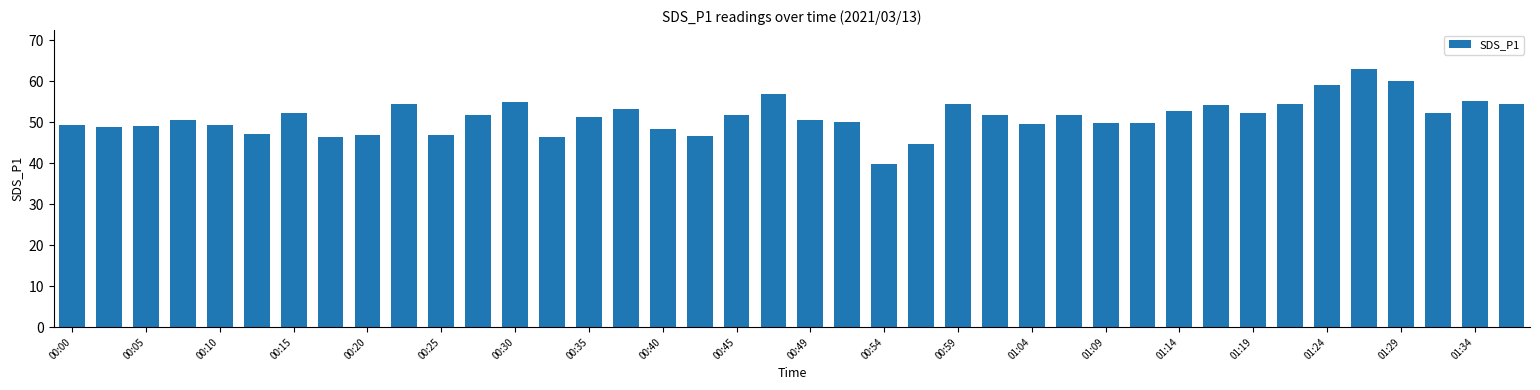

What is the maximum value shown in the chart?

63.0